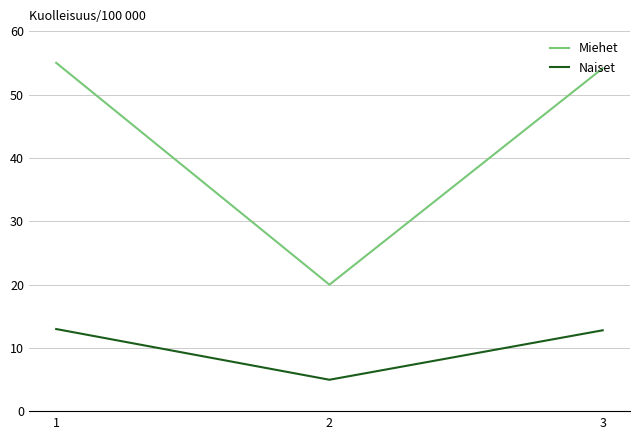

What is the sum of the Naiset values at 1 and 2?

18.0